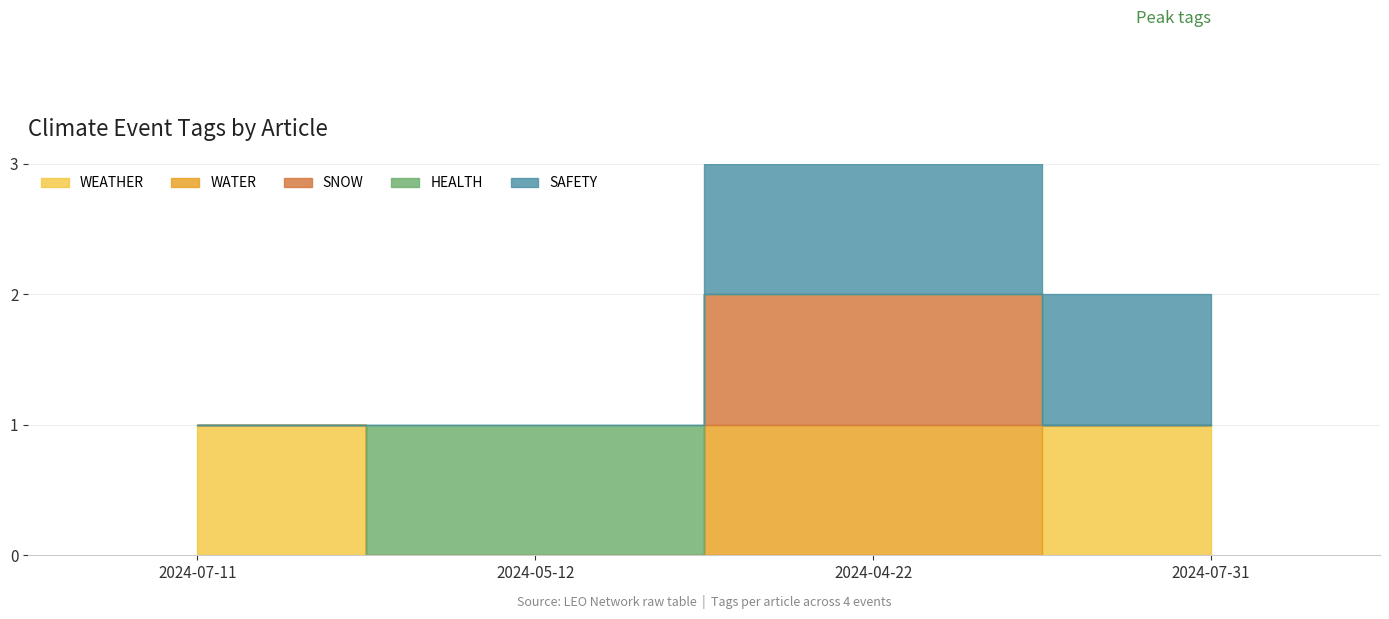

Does the chart display data point markers on the line(s)?

No